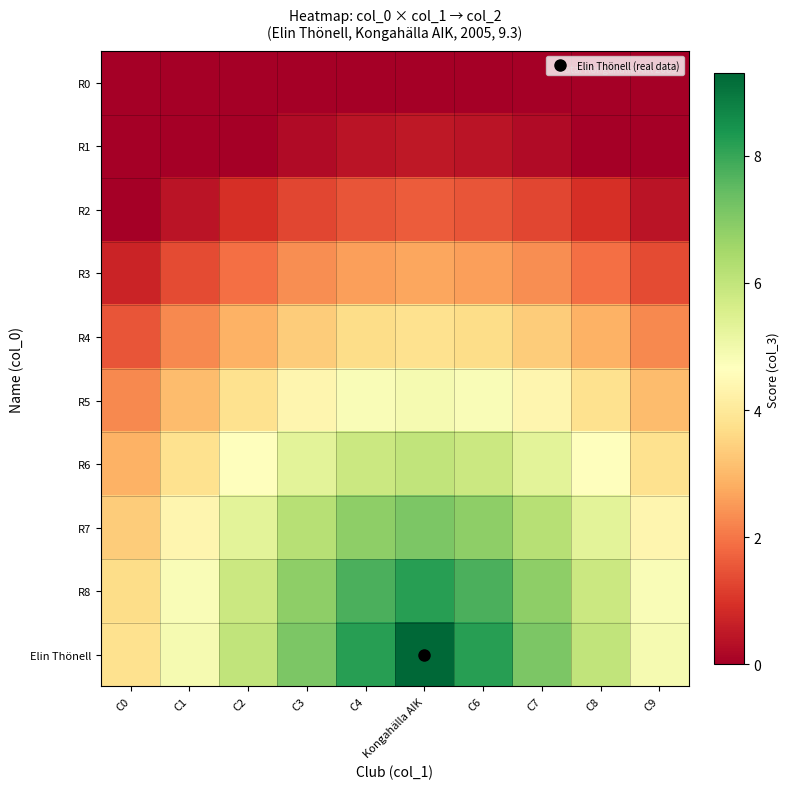

Which series changed the most between C1 and C4?

Elin Thönell